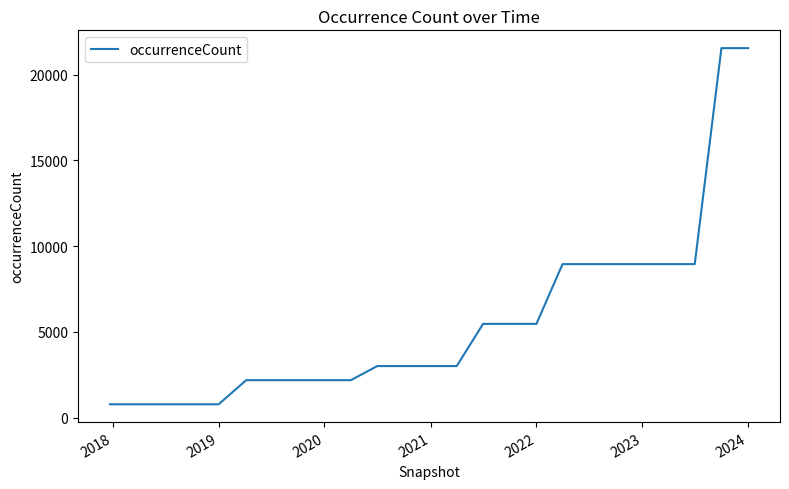

What is the maximum value shown in the chart?

21544